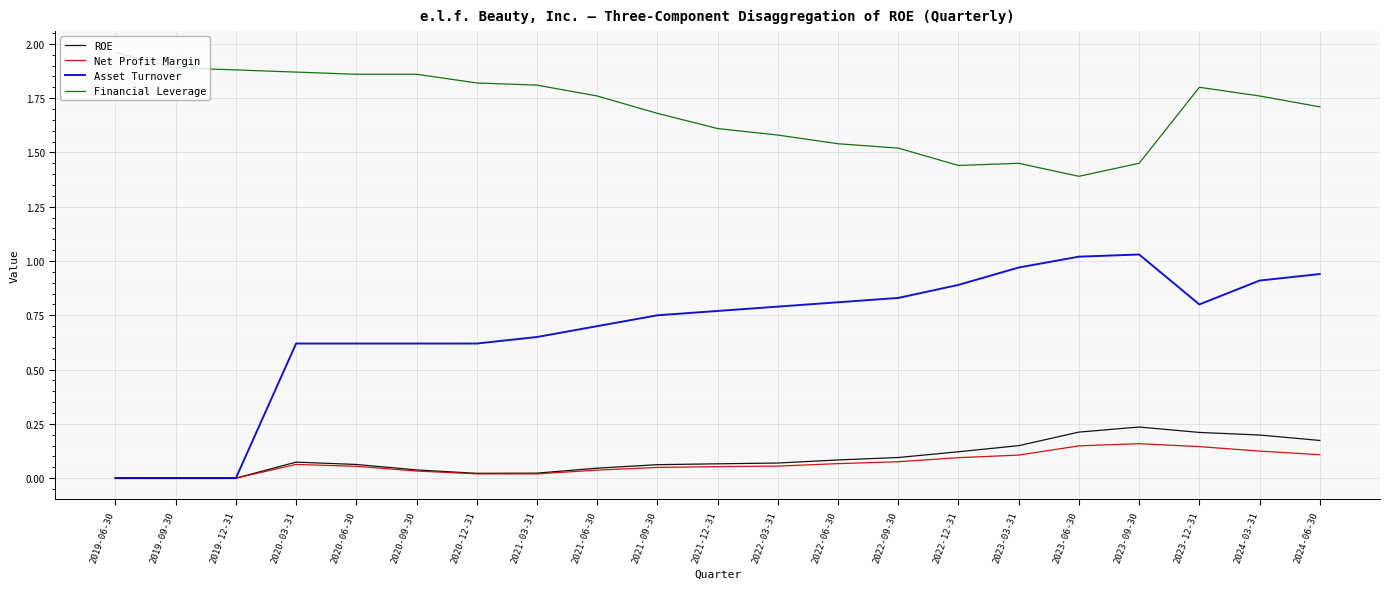

What position from the right is 2021-12-31?

11